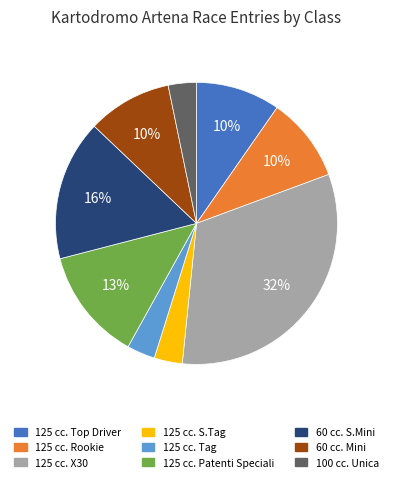

Is there any slice that represents more than half of the pie?

No